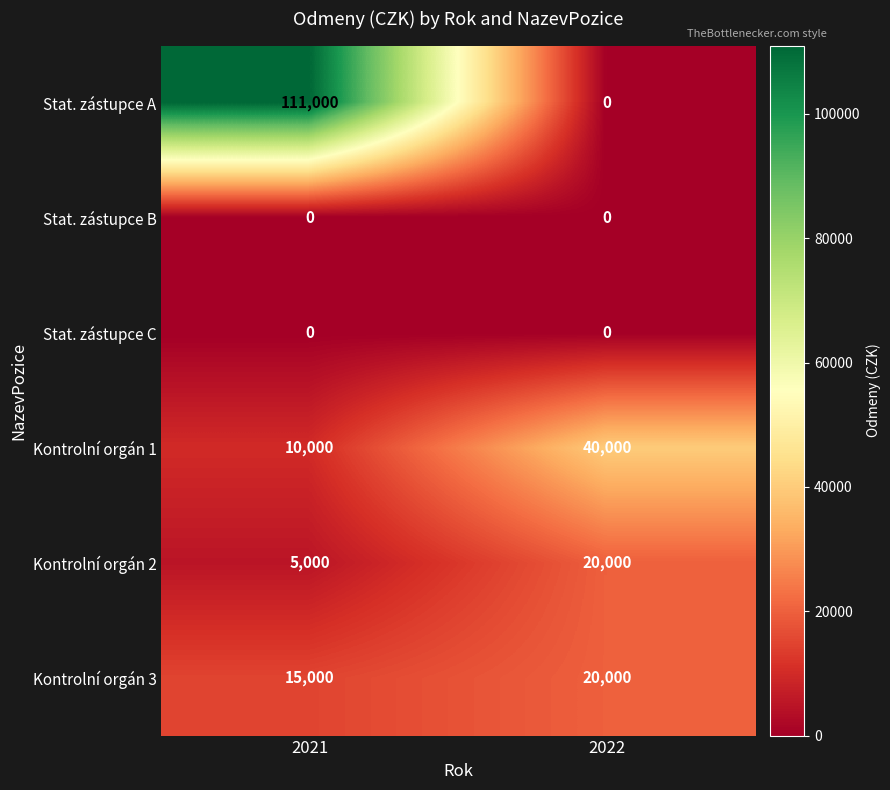

What is the difference between the maximum and minimum values in the Kontrolní orgán 3 series?

5000